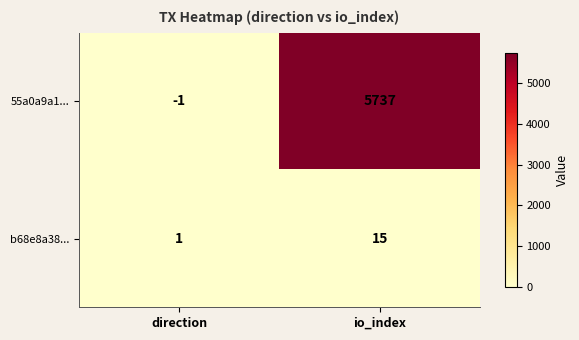

At which label is 55a0a9a1... closest to 2868?

direction